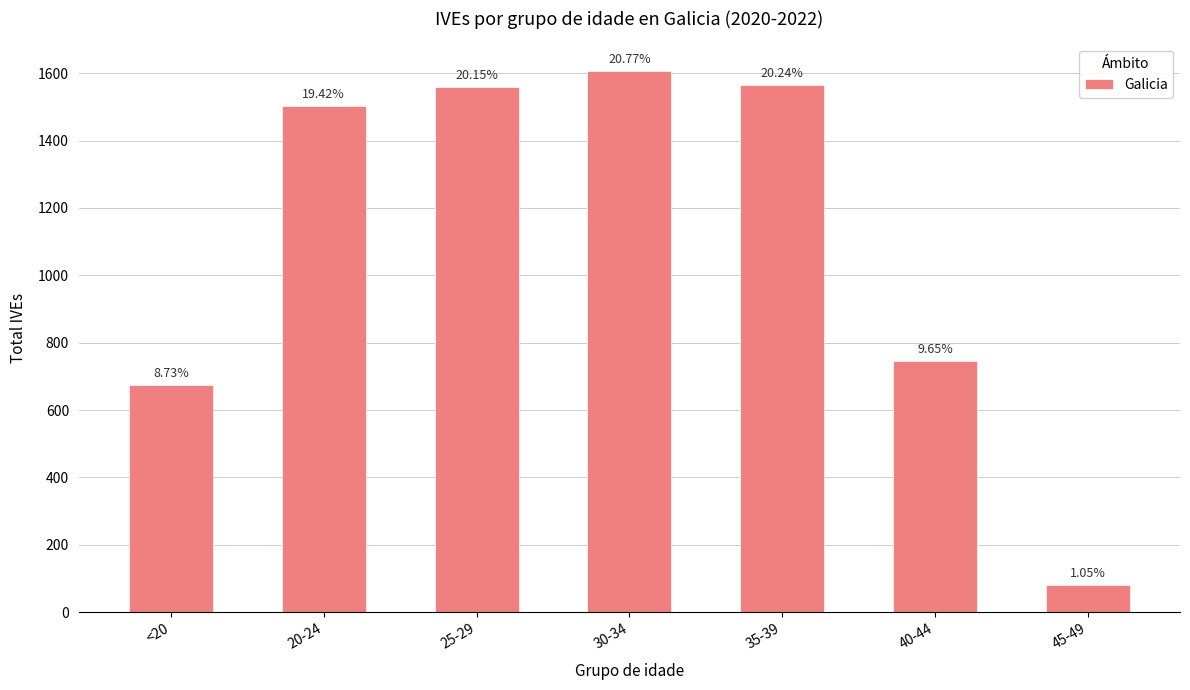

What is the greatest value displayed?

1606